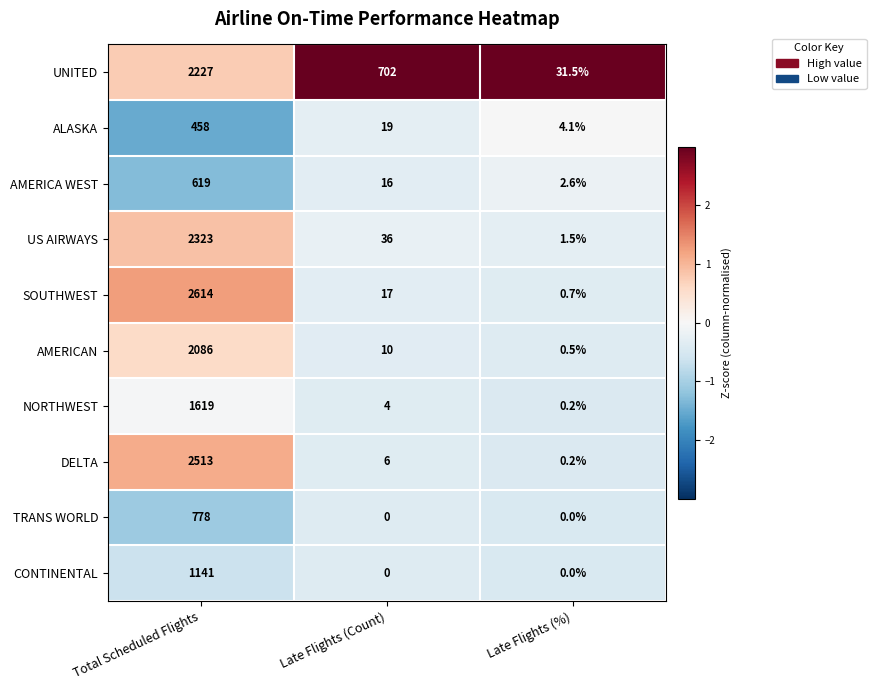

Count the number of data series in this chart.

10